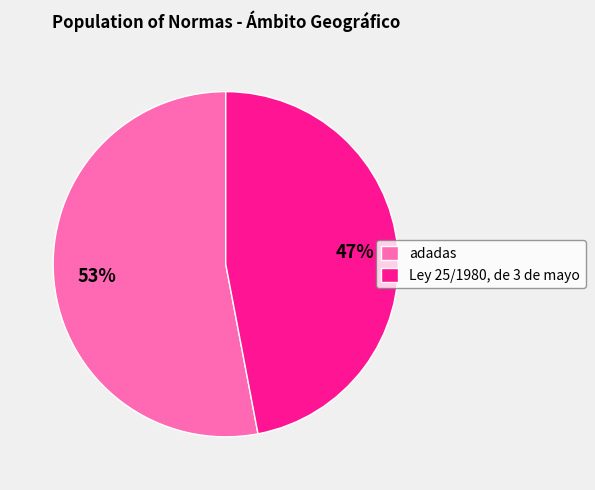

To the nearest percent, what portion does Ley 25/1980, de 3 de mayo represent?

47%